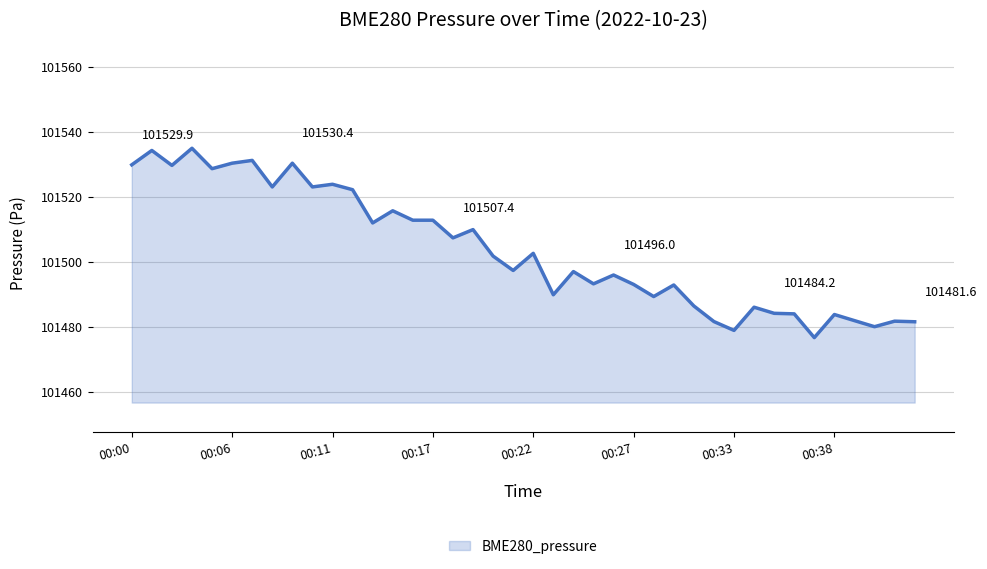

What is the maximum value shown in the chart?

101535.0